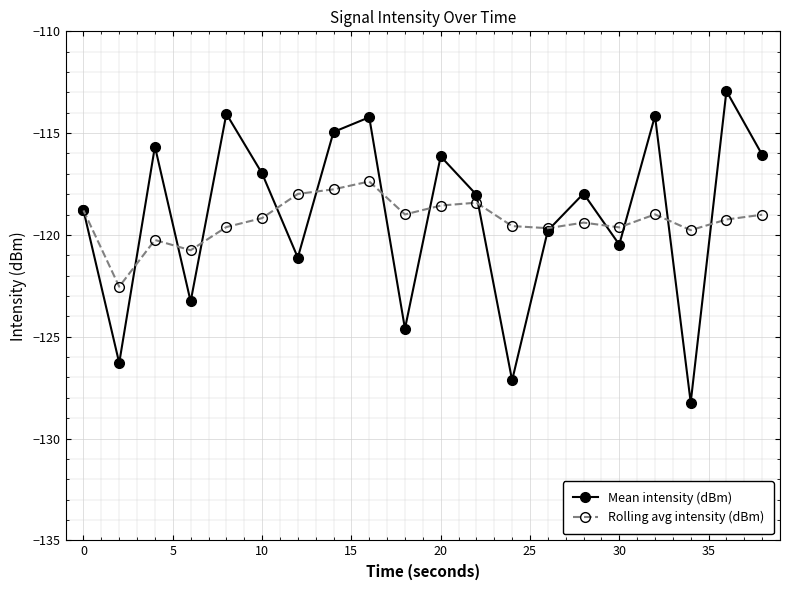

What is the value of the Rolling avg intensity (dBm) point at the 11th from the left?

-118.6